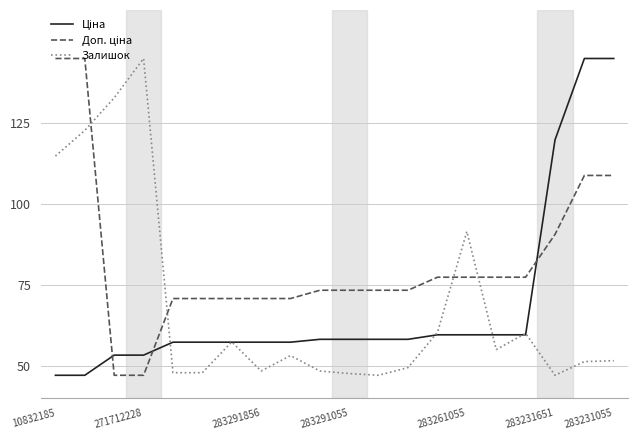

What is the smallest value displayed?

47.0